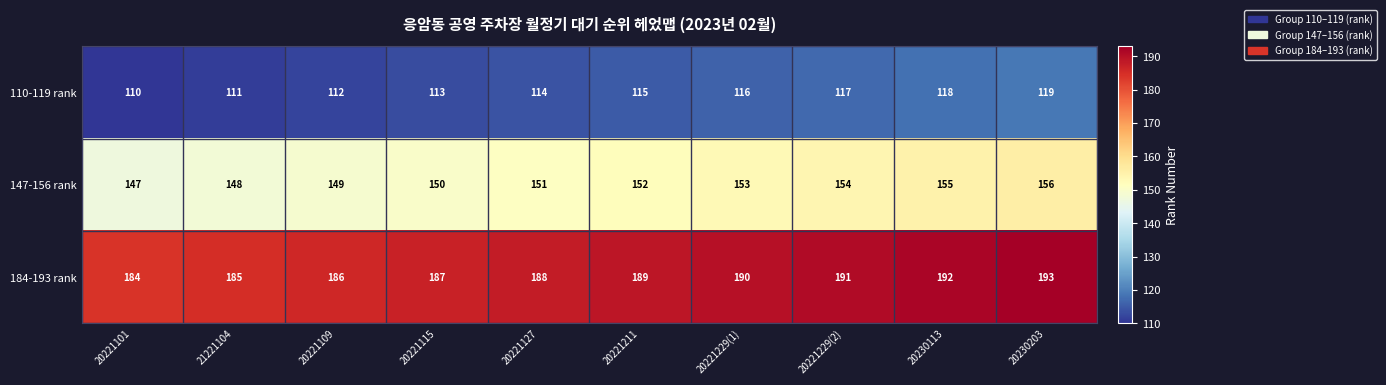

What is the maximum value shown in the chart?

193